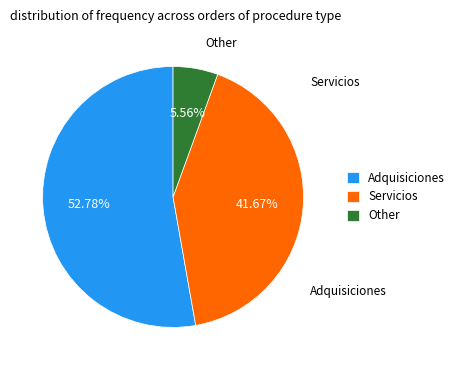

Is it true that Adquisiciones is 39% of the pie?

False